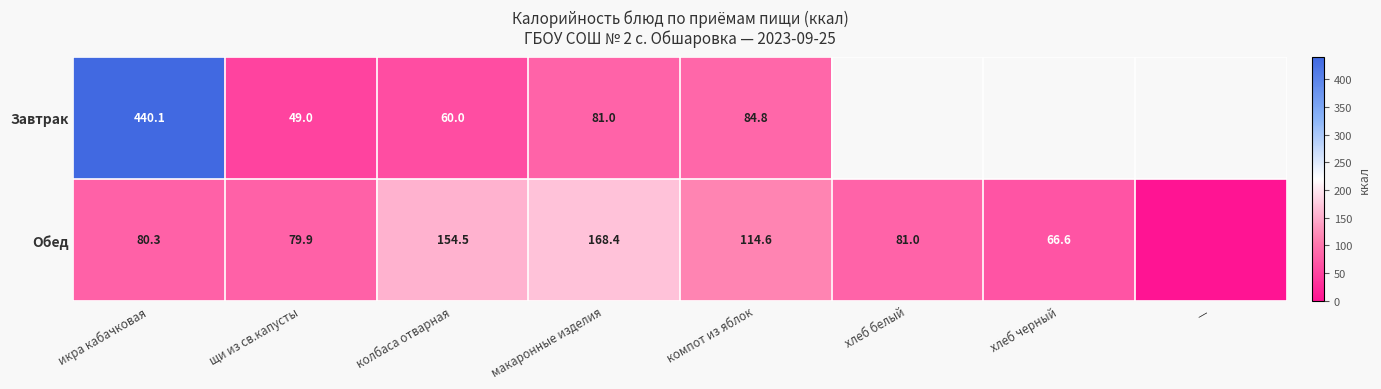

Which series changed the most between щи из св.капусты and компот из яблок?

Завтрак